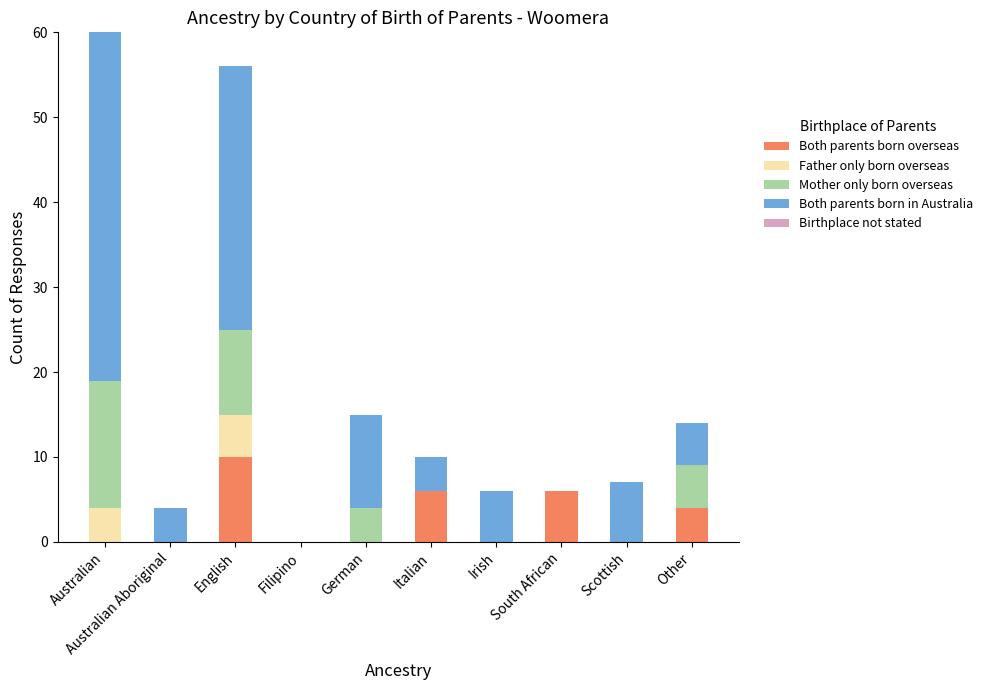

What is the total value across all series at German?

15